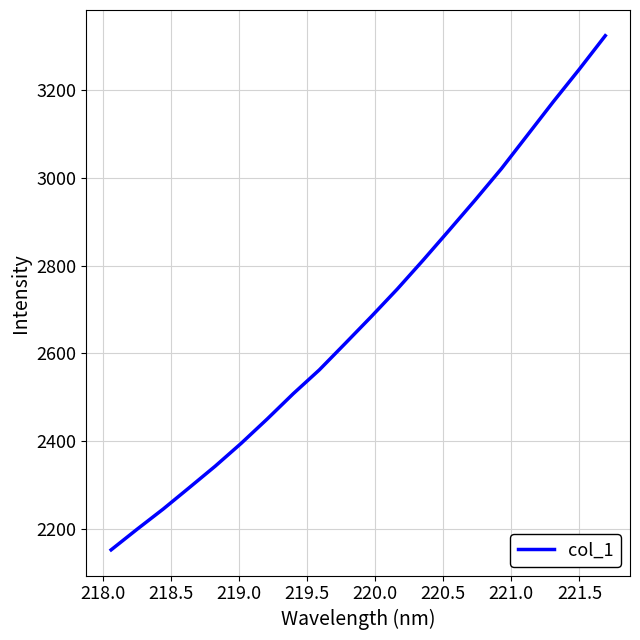

What is the difference between the maximum and minimum values?

1171.6